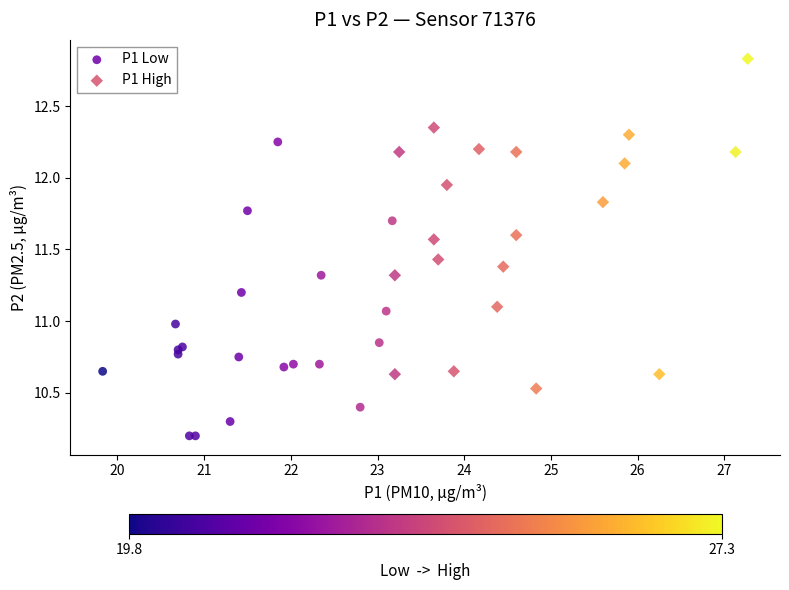

Which series has the widest spread of Y values?

P1 High